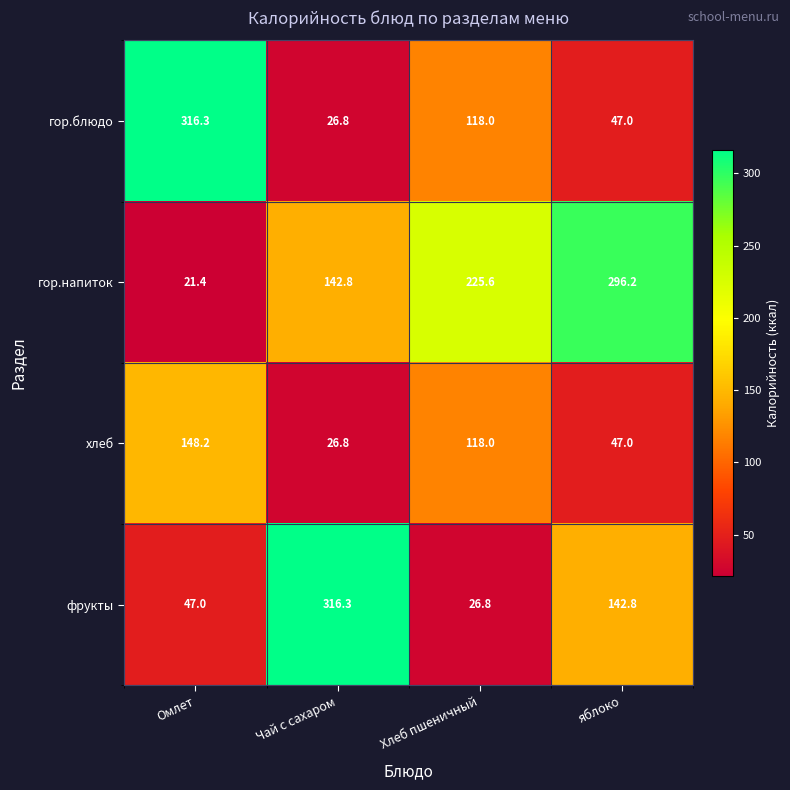

Which series has the largest total across all categories?

гор.напиток